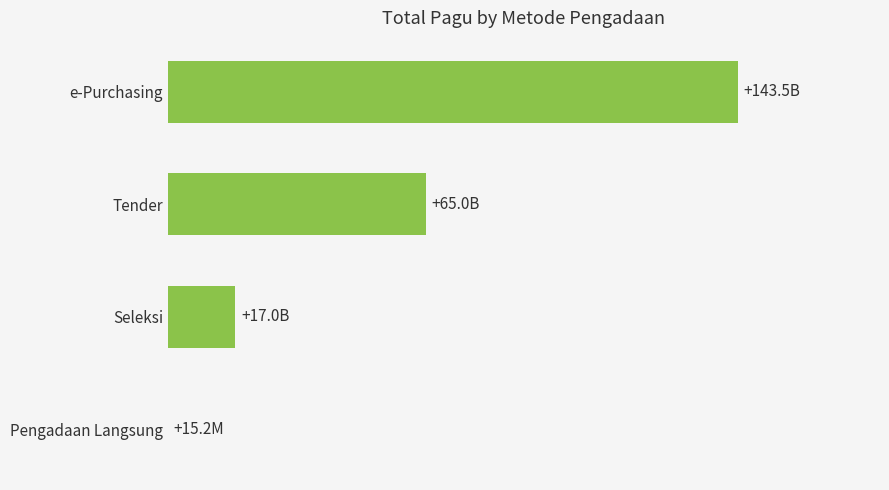

How many values are between 17004325650 and 143520350000?

3